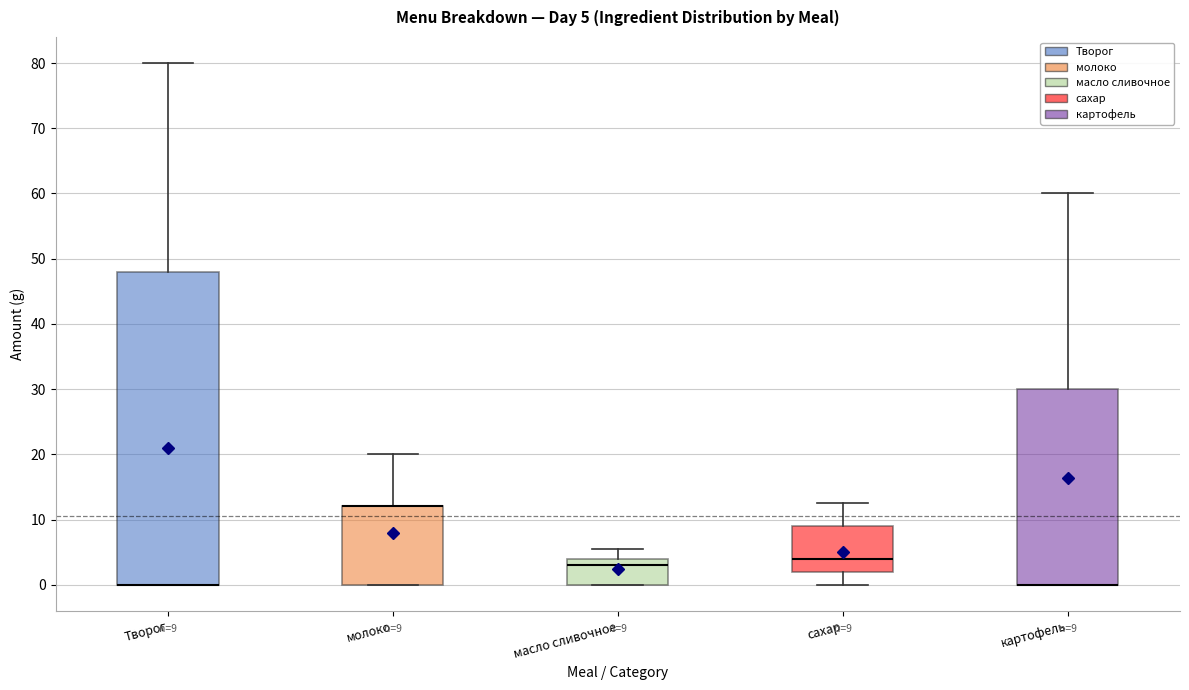

Comparing the boxes themselves (not the whiskers), which one is the tallest?

Творог